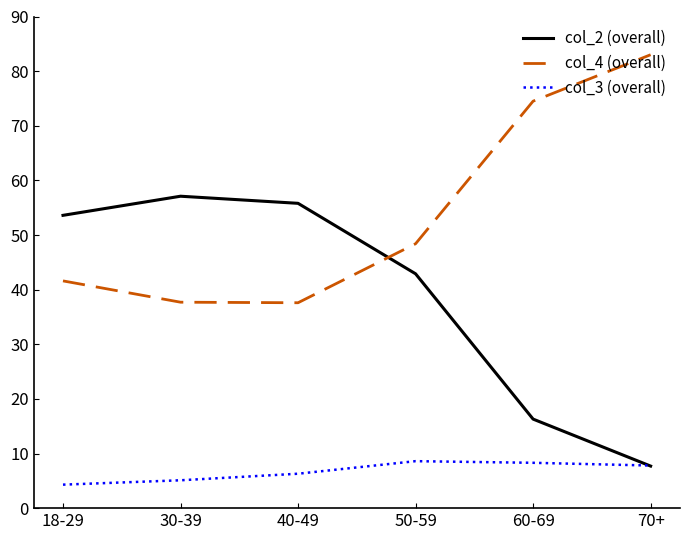

Where is the first local maximum for col_2 (overall)?

30-39